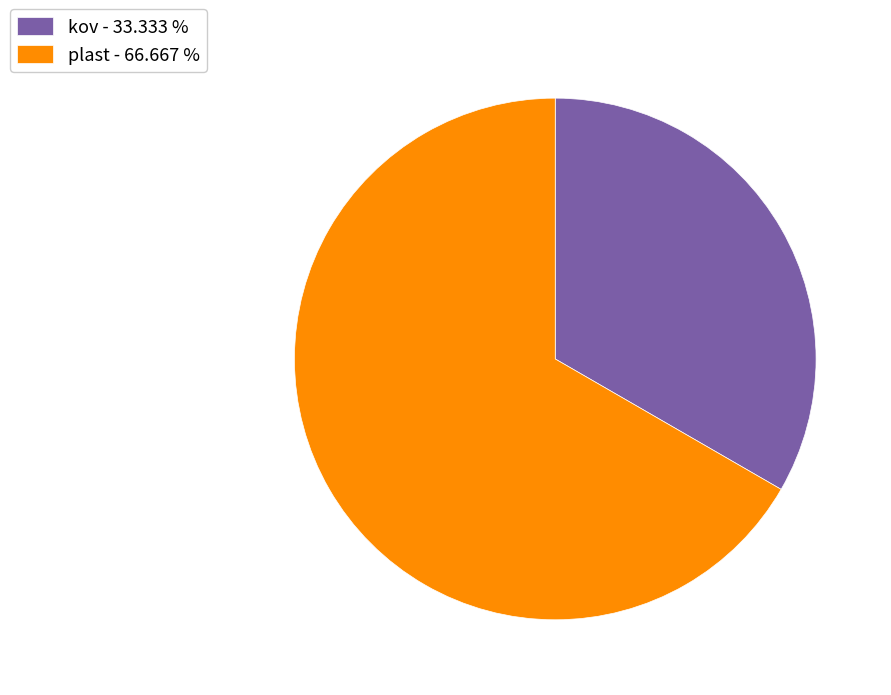

Does plast represent more than half of the total?

Yes